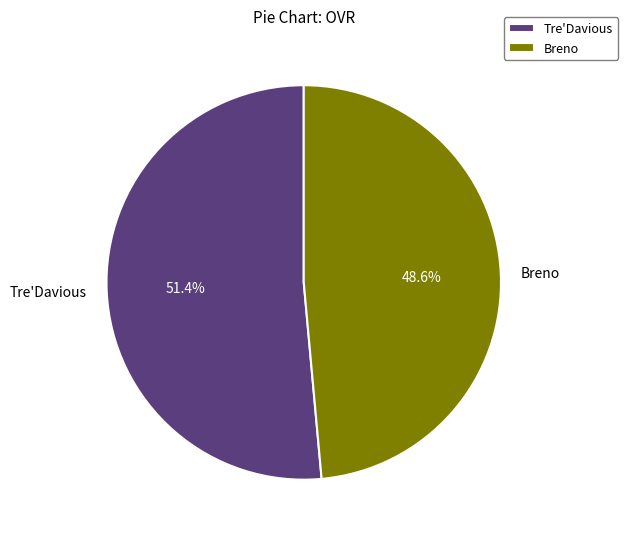

What is the ratio of the value at Tre'Davious to the value at Breno?

1.1